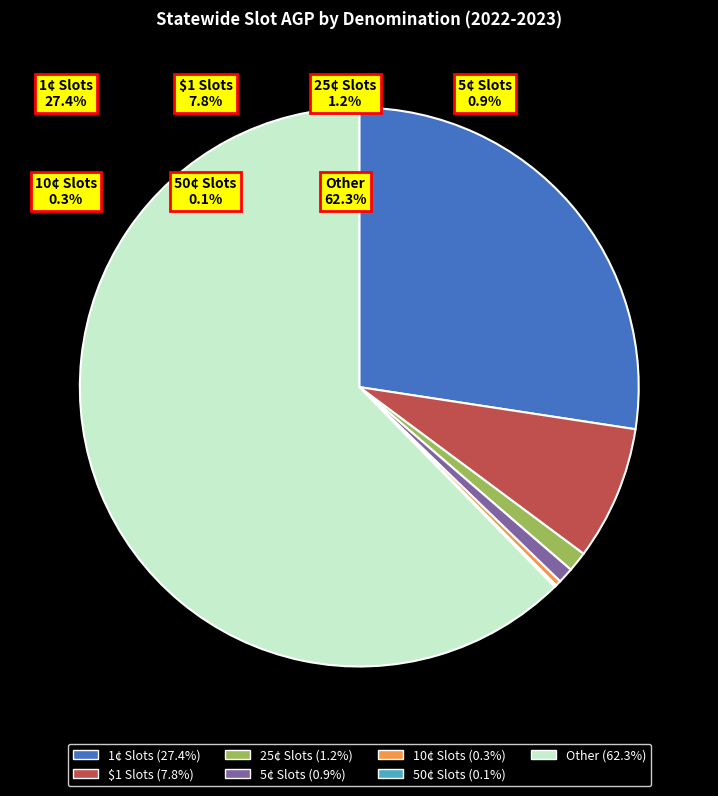

What is the ratio of the value at Other to the value at 10¢ Slots?

190.4